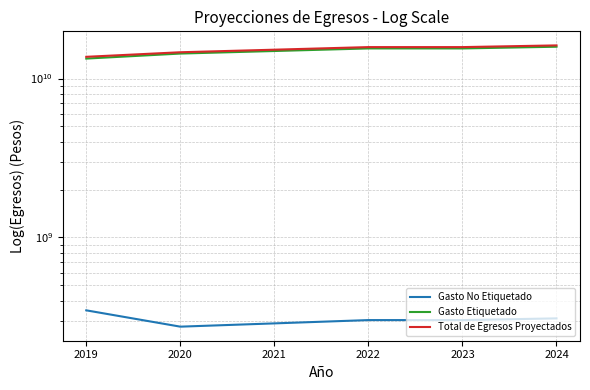

What is the minimum value shown in the chart?

274449845.4